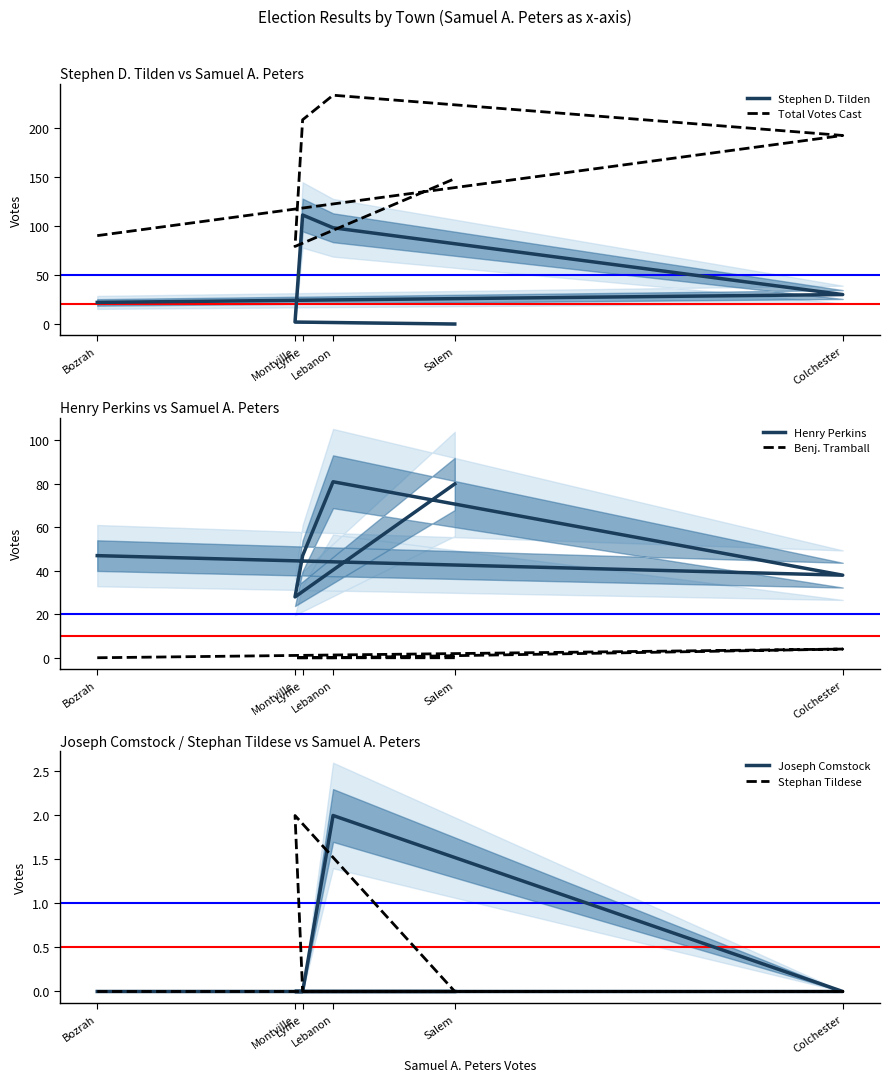

How many interior local peaks does the Benj. Tramball series have?

1